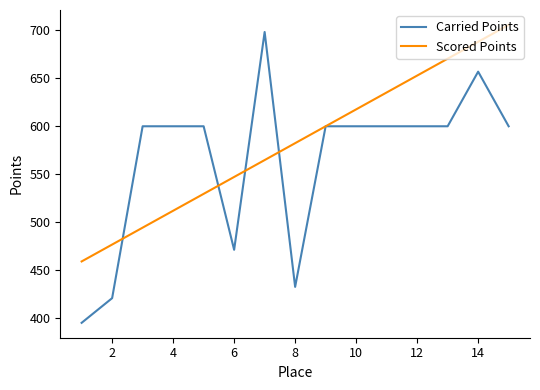

Which series has the largest total across all categories?

Scored Points